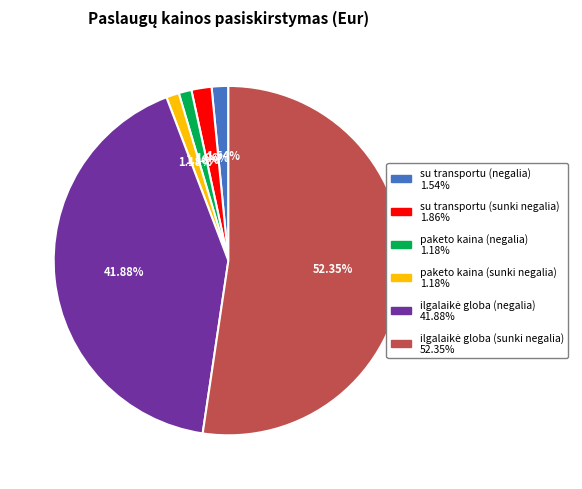

Is it true that su transportu (sunki negalia) is 2% of the pie?

True